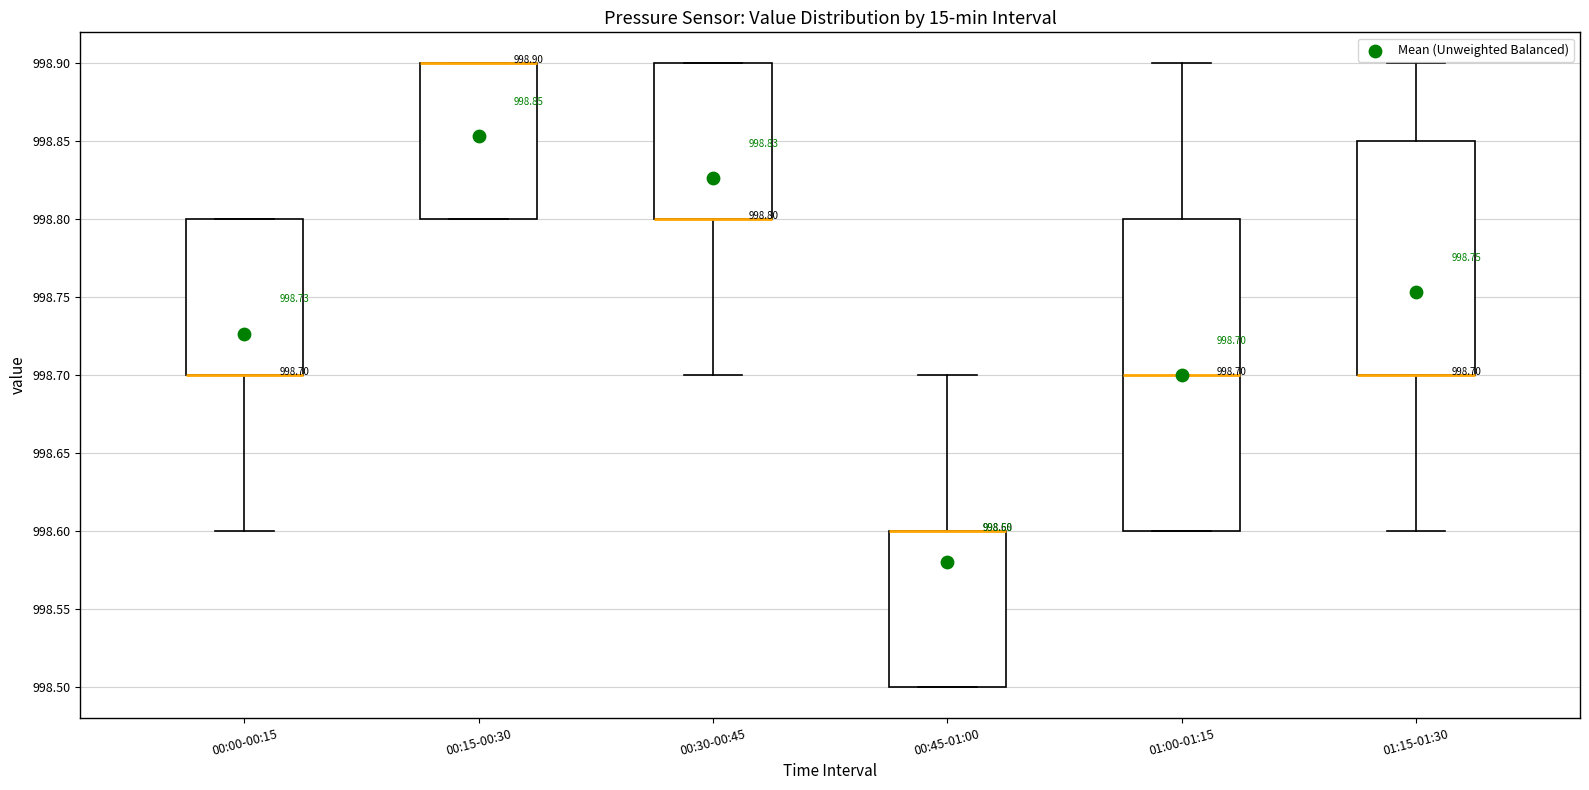

Comparing the boxes themselves (not the whiskers), which one is the tallest?

01:00-01:15